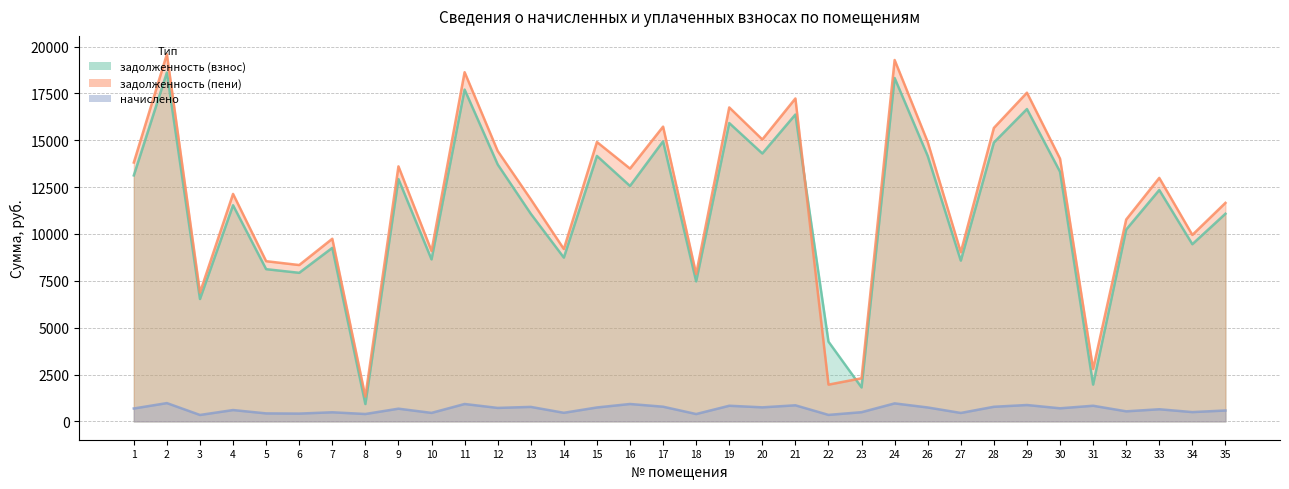

At which category does начислено reach its first local valley?

3